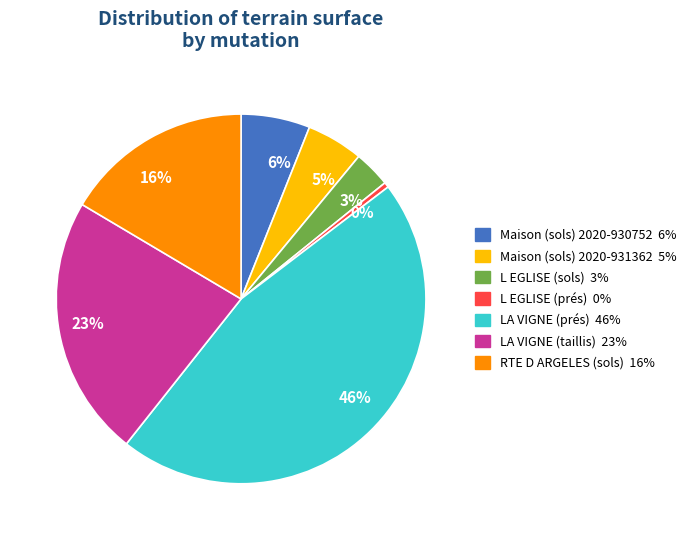

Do 23% and 3% together represent more than half of the pie?

No